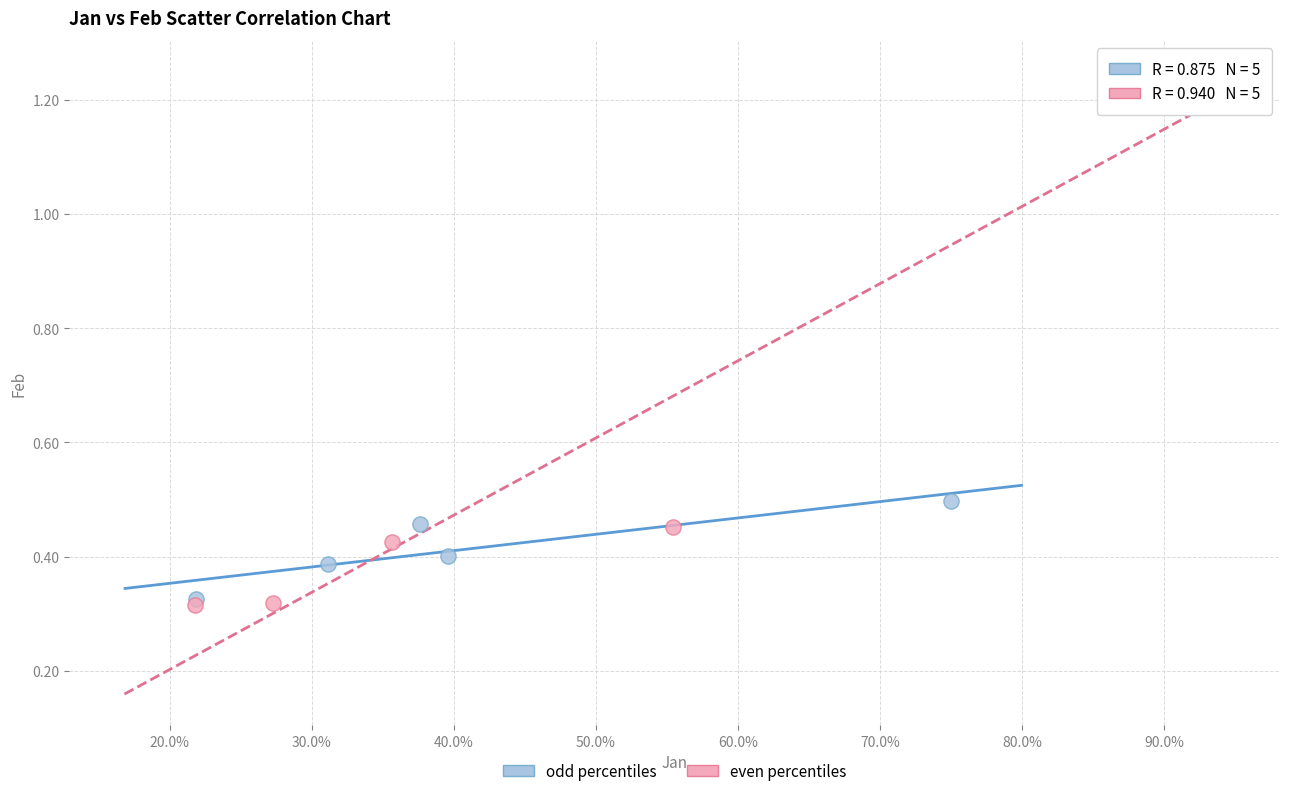

What are all the series names shown in the legend?

odd percentiles, even percentiles